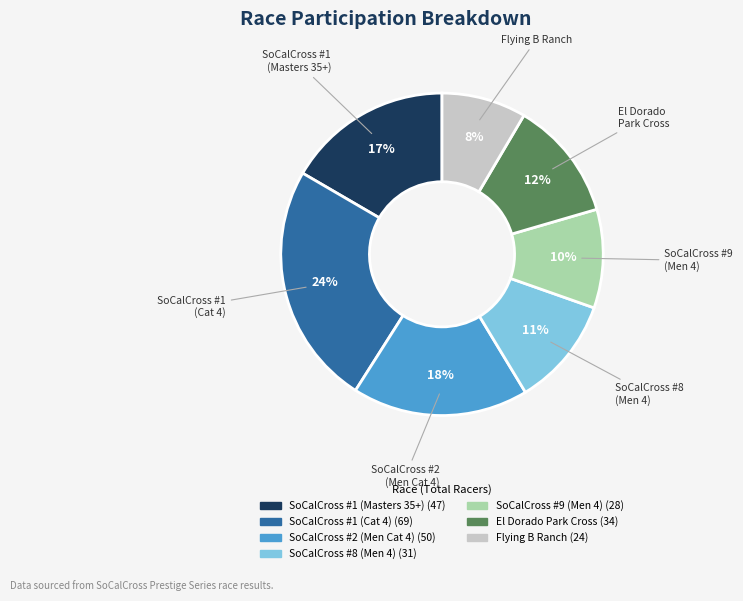

Is there a majority slice in this chart?

No